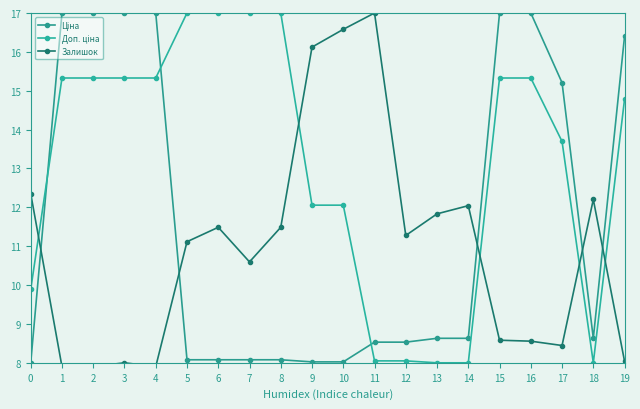

At which category does Ціна reach its first local valley?

18